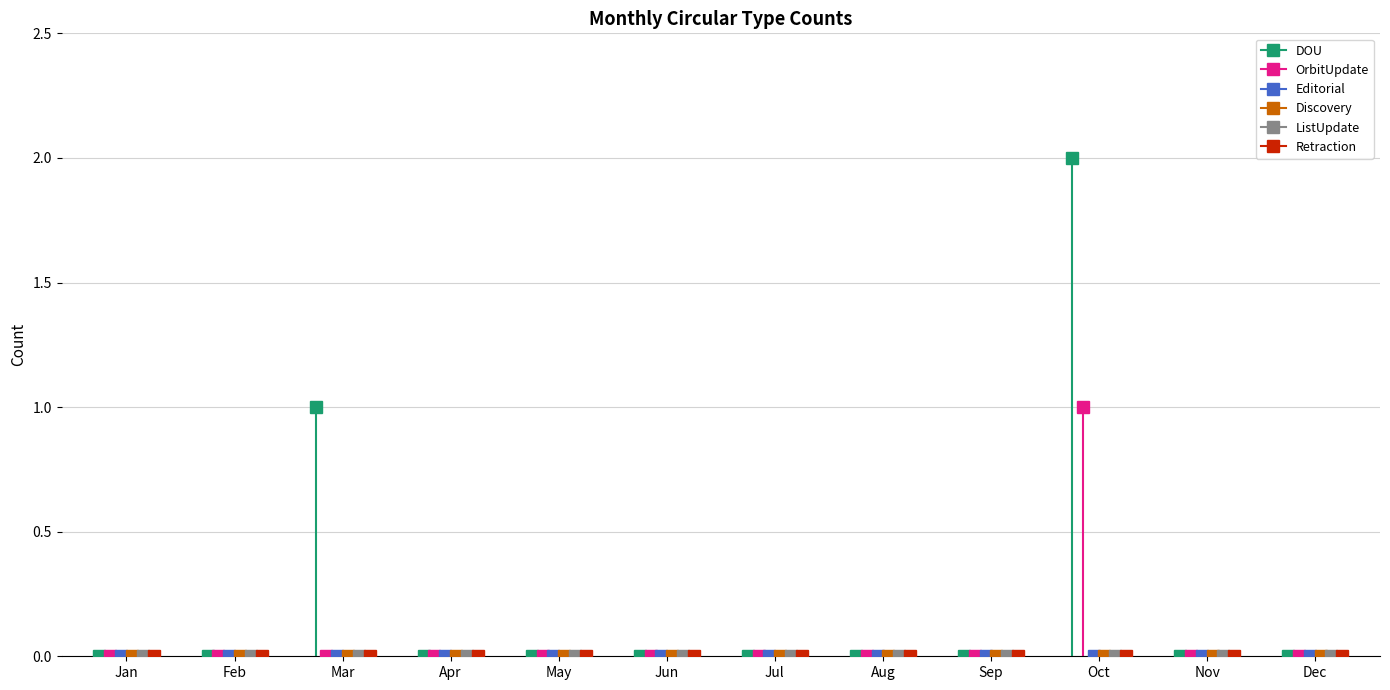

Which category has the lowest value in the DOU series?

Jan